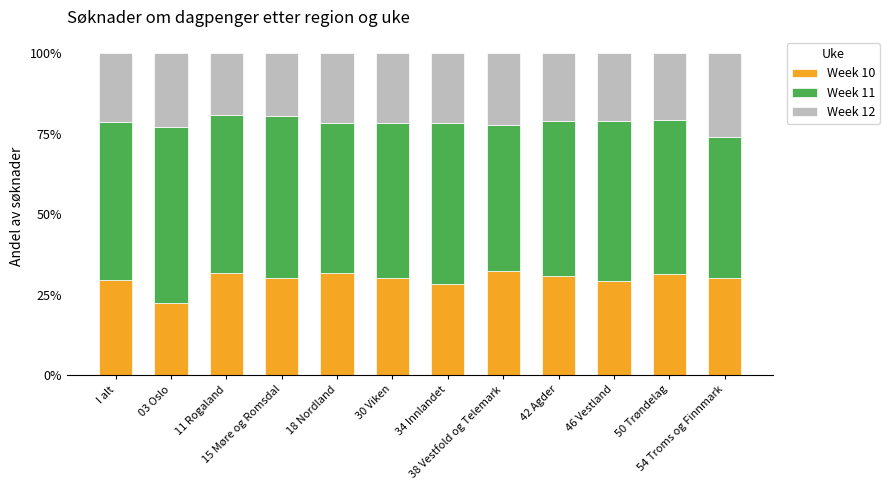

What is the label of the 3rd bar from the left?

11 Rogaland